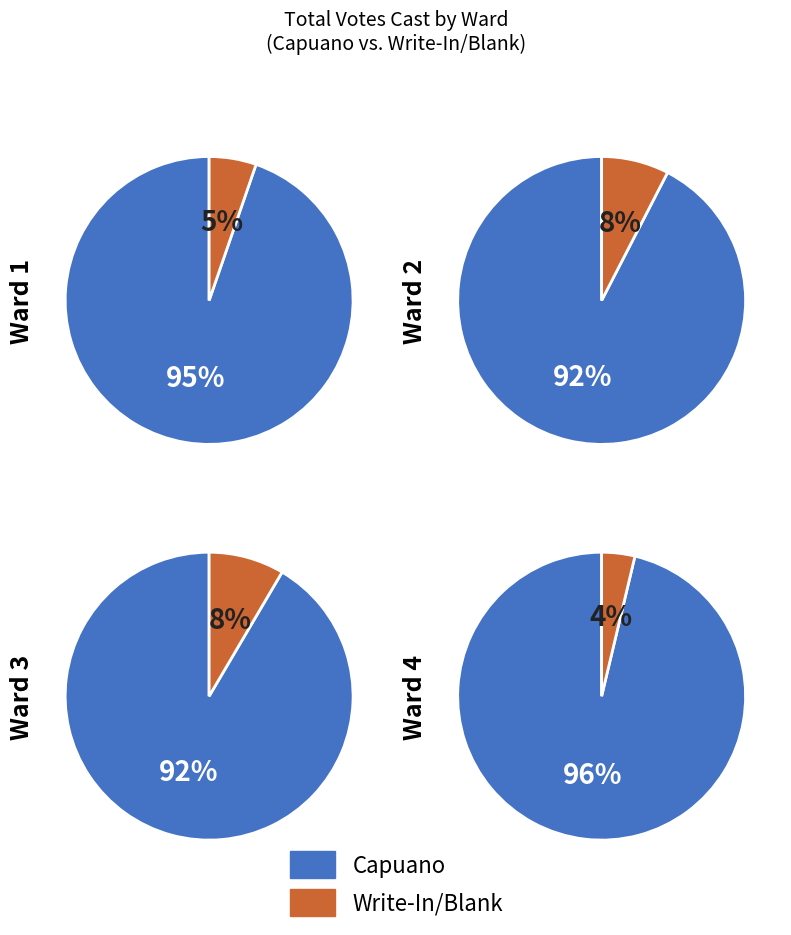

Does Ward 5 account for over 50% of the chart?

No